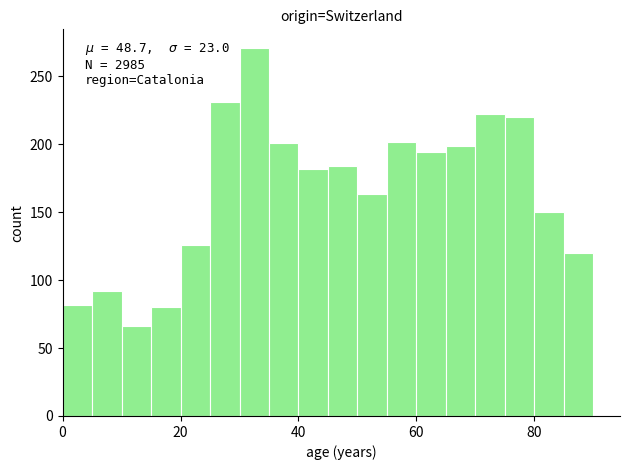

Around what value on the x-axis is the tallest bar? Give the approximate position of its centre, as read against the axis.

32